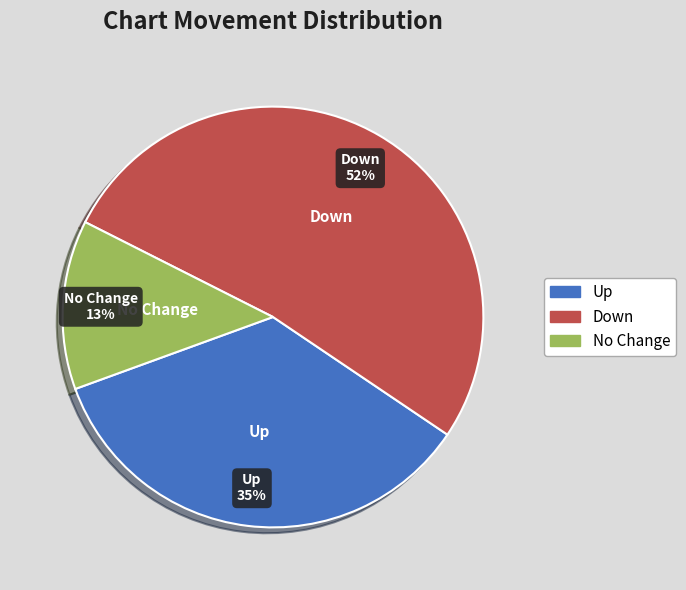

Is there a majority slice in this chart?

Yes